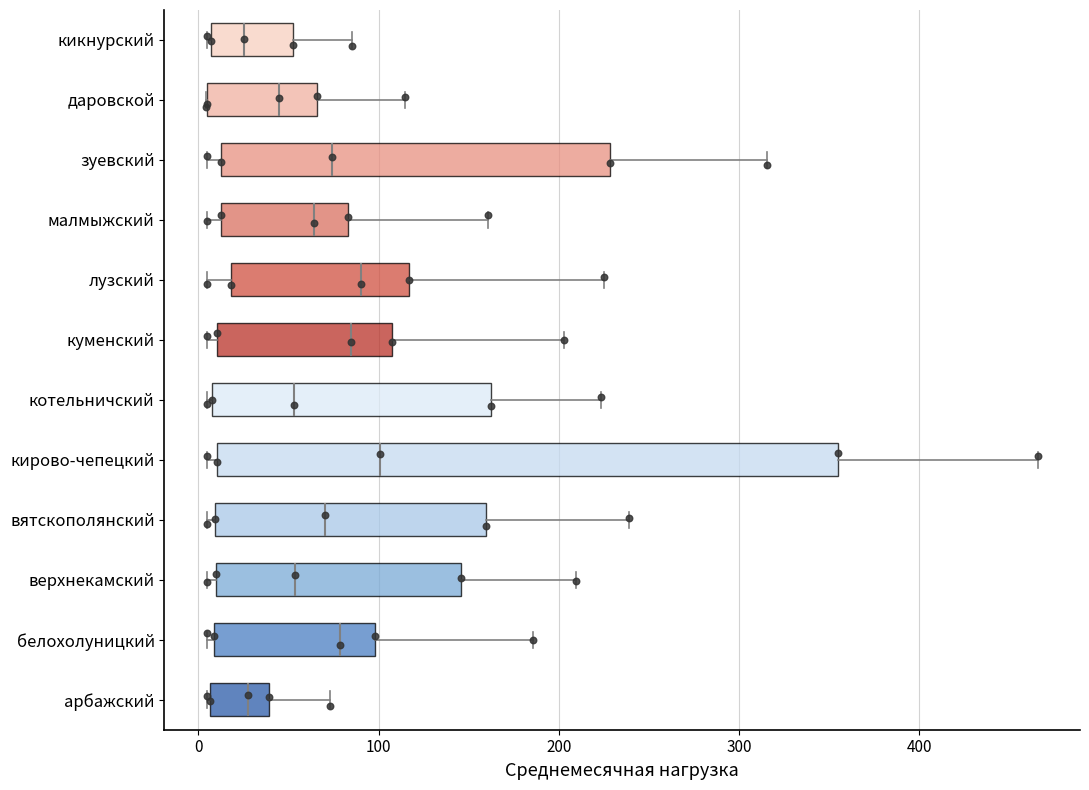

Reading bottom to top, transcribe this box plot: for each box, give where its median line is, the range the box spans, and where its two whiskers end, as read against the x-axis. The values are not printed on the chart, so give them approximately, as read against the axis.

арбажский: median 30, box 10 to 40, whiskers 10 to 70
белохолуницкий: median 80, box 10 to 100, whiskers 10 (just left of the box's left edge) to 190
верхнекамский: median 50, box 10 to 150, whiskers 10 (just left of the box's left edge) to 210
вятскополянский: median 70, box 10 to 160, whiskers 10 (just left of the box's left edge) to 240
кирово-чепецкий: median 100, box 10 to 350, whiskers 10 (just left of the box's left edge) to 470
котельничский: median 50, box 10 to 160, whiskers 10 to 220
куменский: median 80, box 10 to 110, whiskers 10 (just left of the box's left edge) to 200
лузский: median 90, box 20 to 120, whiskers 10 to 230
малмыжский: median 60, box 10 to 80, whiskers 10 (just left of the box's left edge) to 160
зуевский: median 70, box 10 to 230, whiskers 10 (just left of the box's left edge) to 320
даровской: median 40, box 10 to 70, whiskers 0 to 110
кикнурский: median 30, box 10 to 50, whiskers 10 to 90